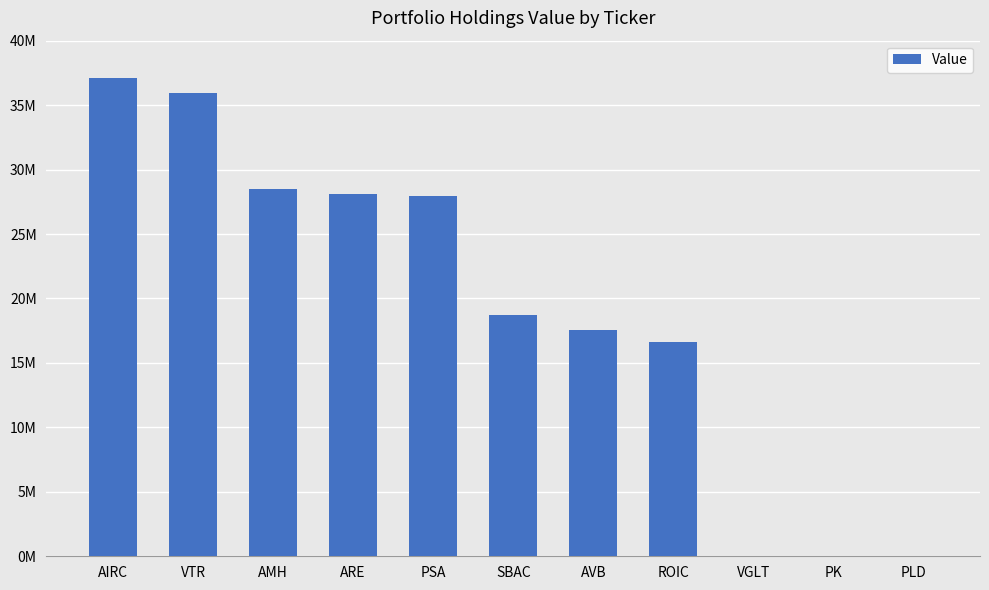

What is the label of the 1st bar from the left?

AIRC